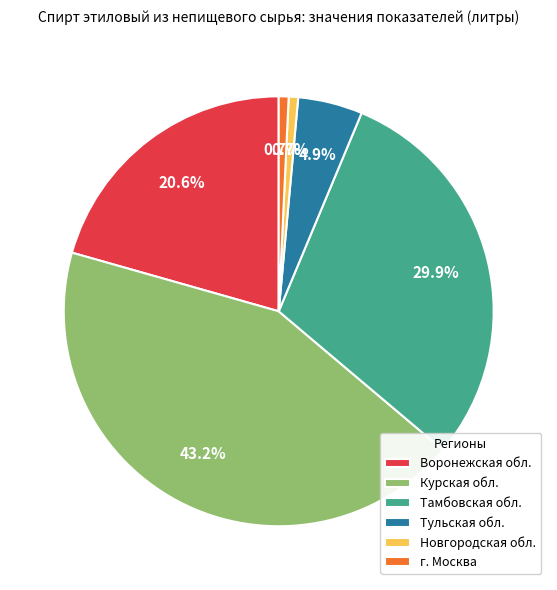

How many slices are in this pie chart?

6